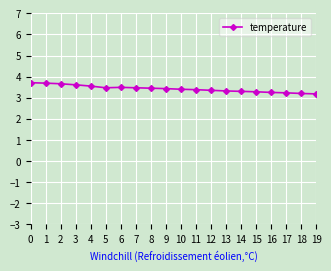

What is the minimum value shown in the chart?

3.2